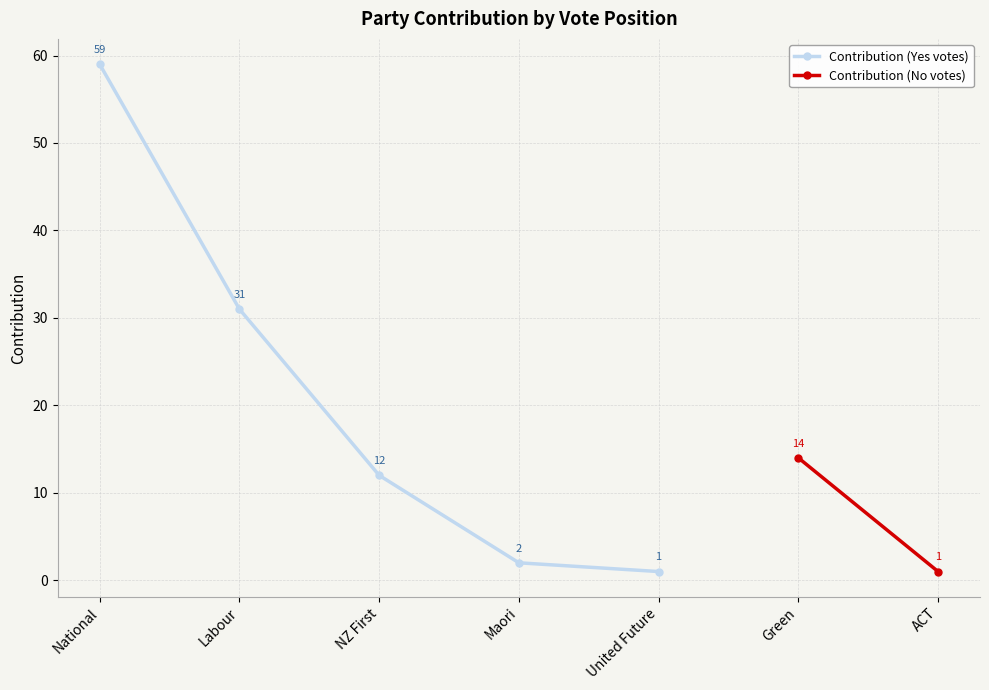

The value of Contribution (Yes votes) at United Future is 1. True or false?

True